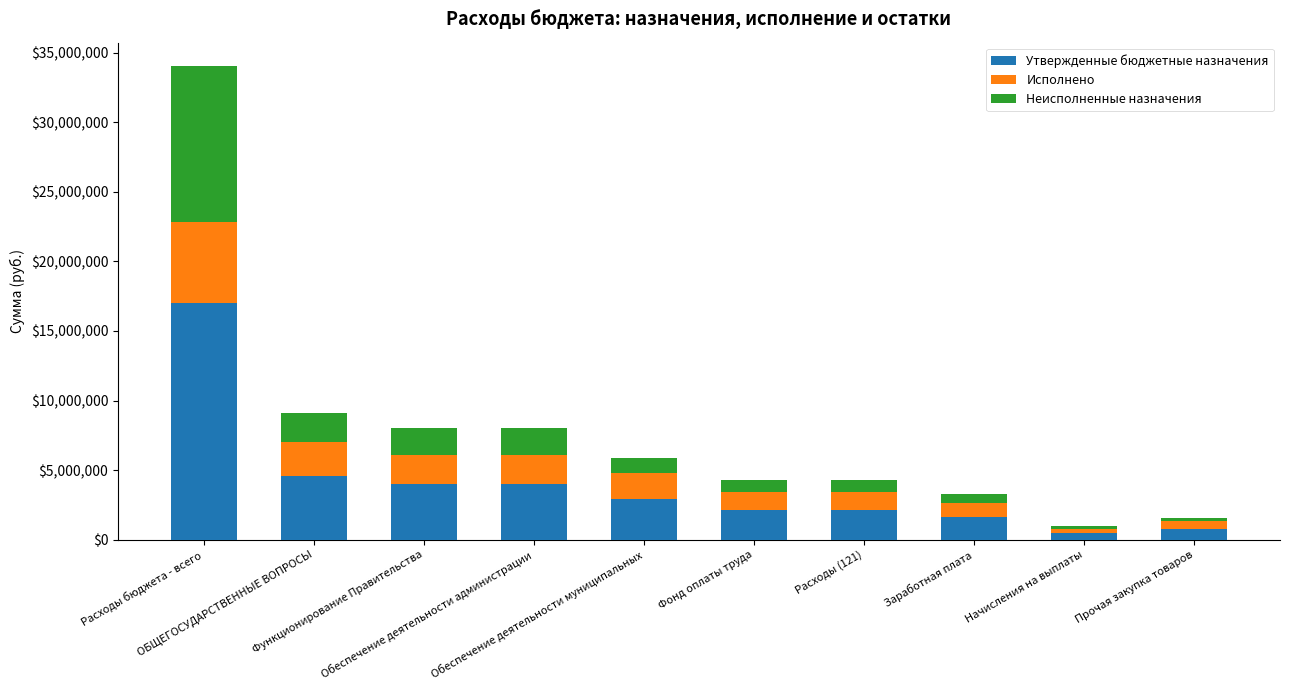

What is the difference between the maximum and minimum values in the Утвержденные бюджетные назначения series?

16509888.2